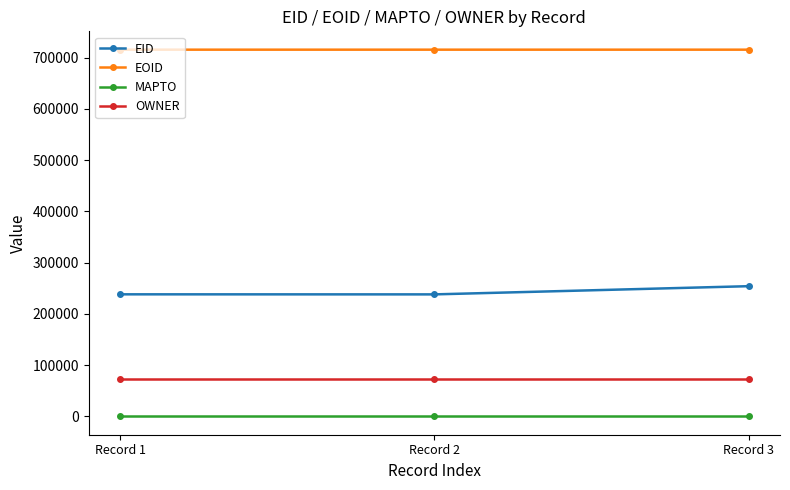

How many data points in EID are less than 238182?

1